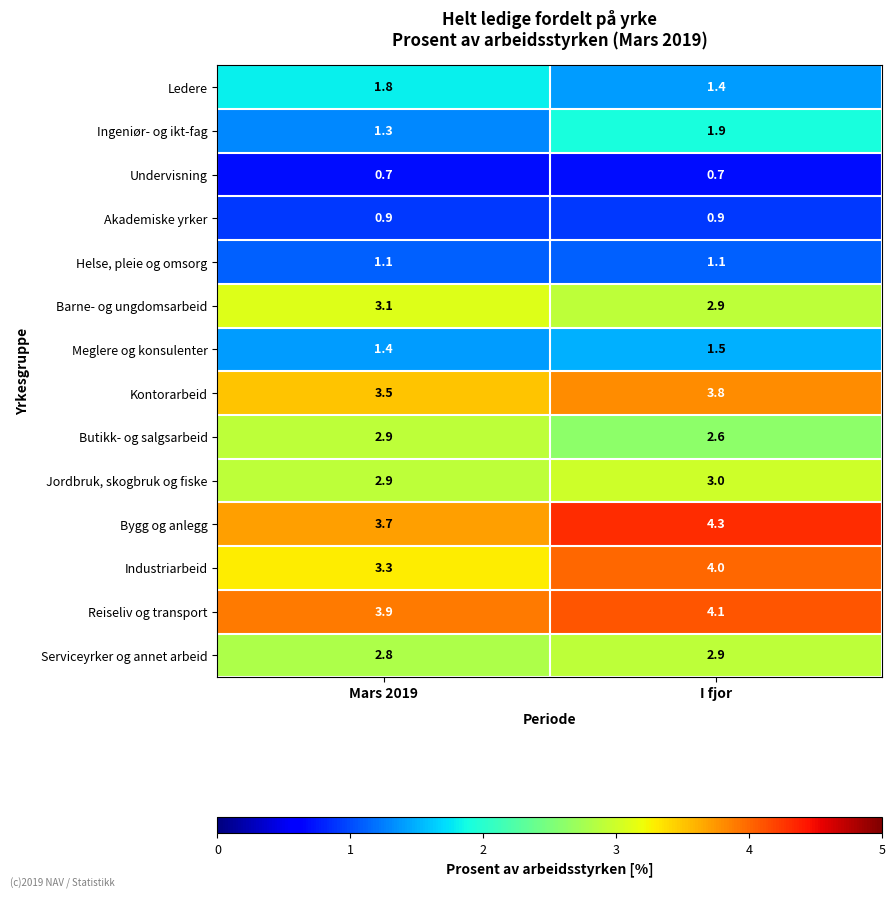

The value of Undervisning at I fjor is 0.7. True or false?

True